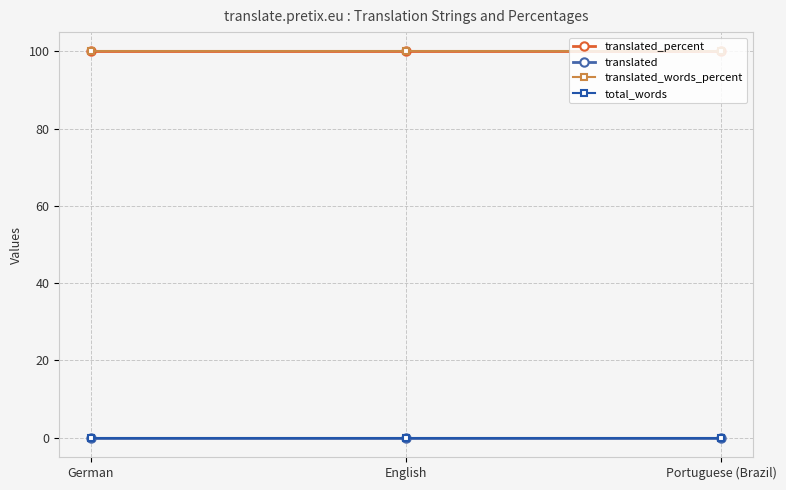

Is the value of translated at English greater than the value of translated_words_percent at Portuguese (Brazil)?

No